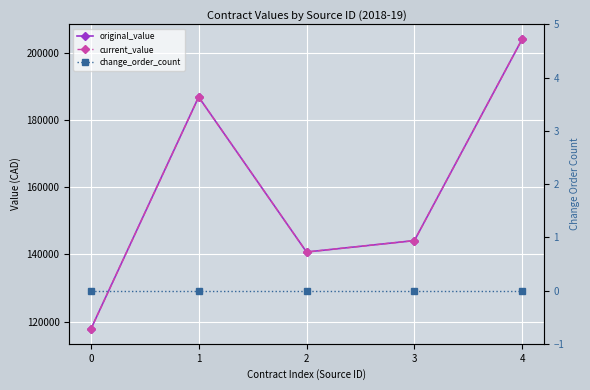

What is the approximate value of original_value at 4?

204150.0